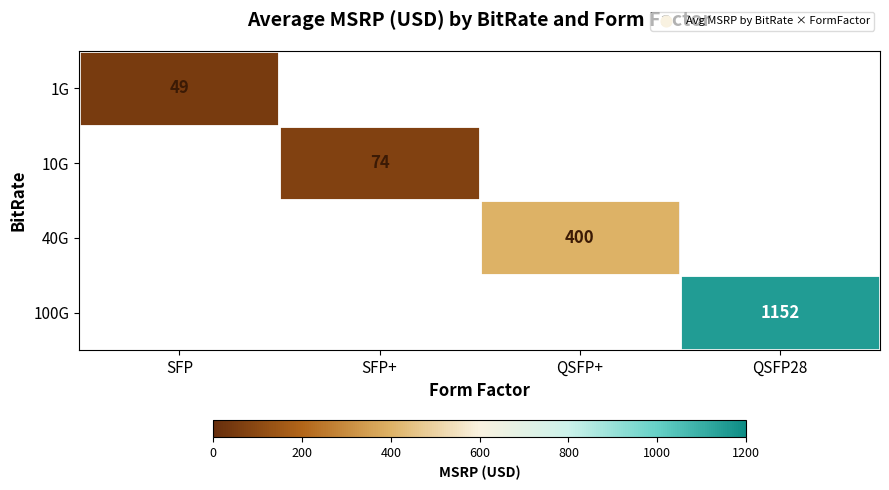

True or false: 40G has a value of 400 at QSFP+.

True